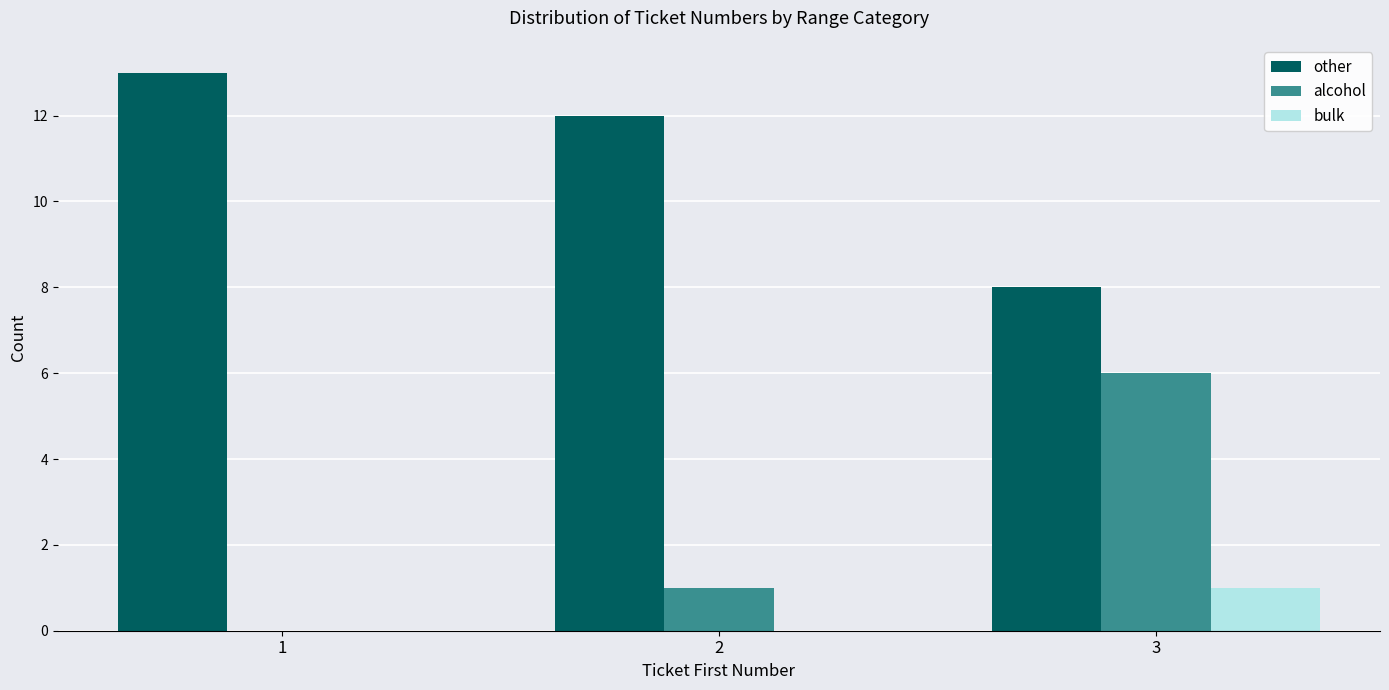

How many categories are shown in the chart?

3